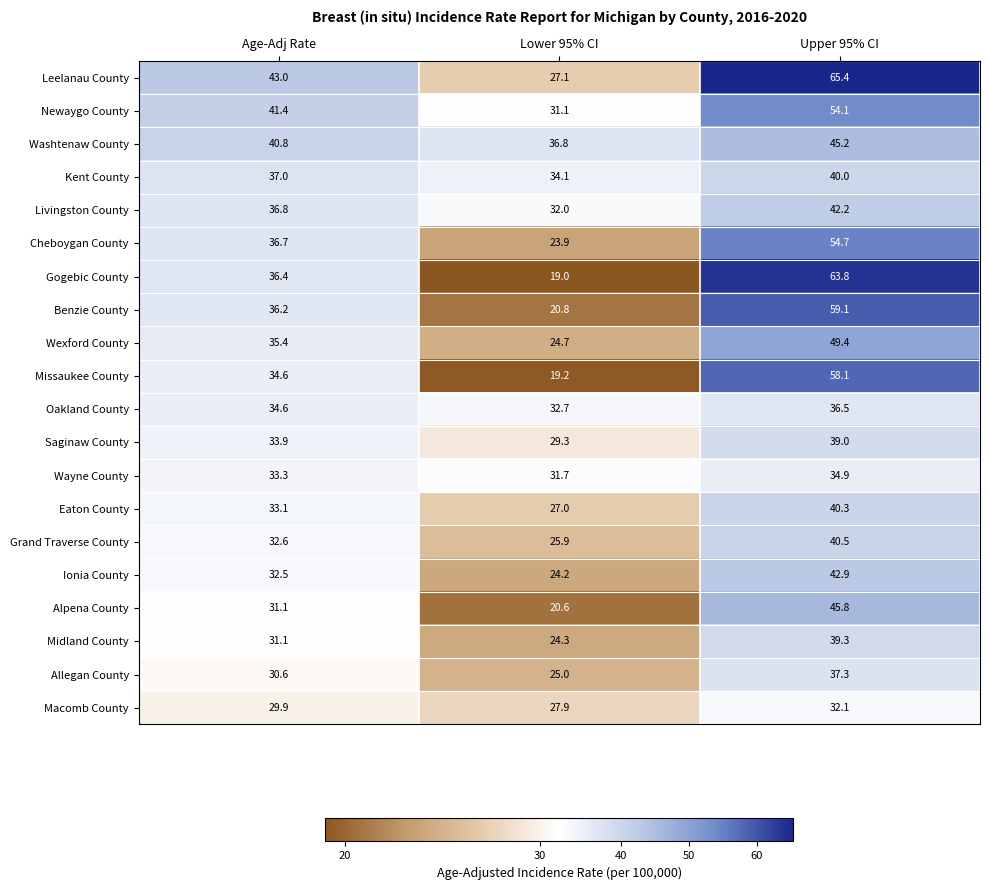

How many series are shown in this chart?

20